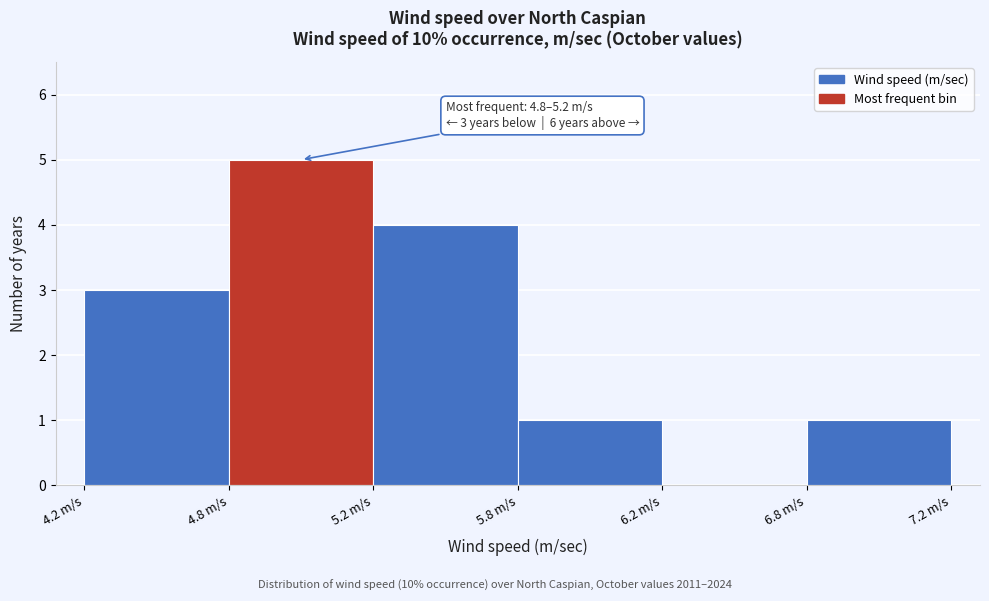

Reading right to left, what are all the values shown in this chart?

6.8 m/s=1	6.2 m/s=0	5.8 m/s=1	5.2 m/s=4	4.8 m/s=5	4.2 m/s=3